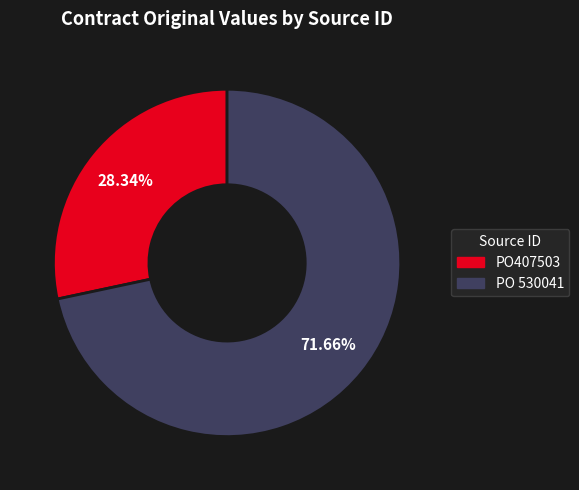

What is the majority slice?

PO 530041